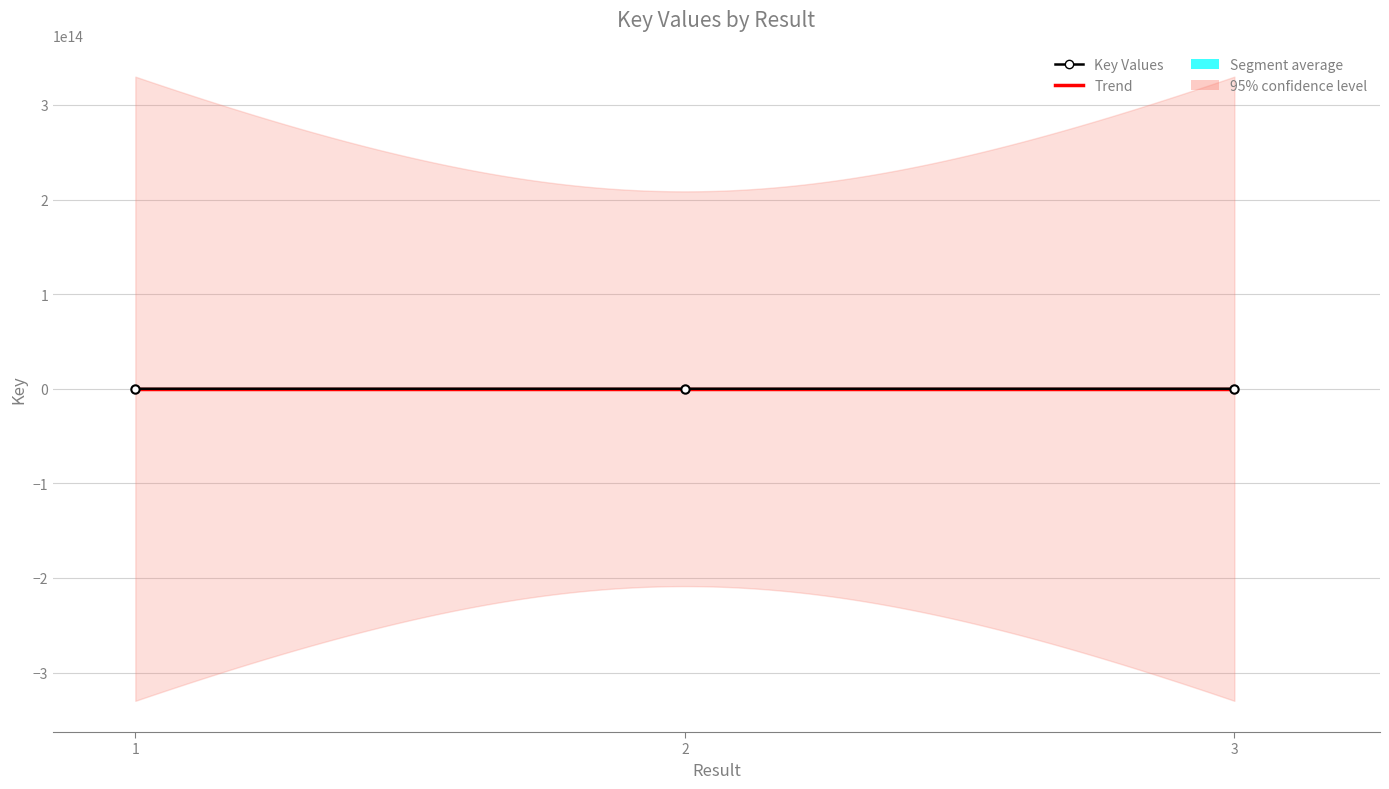

Reading left to right, list all the values displayed in this chart.

1=181960763	2=177703433	3=16974563